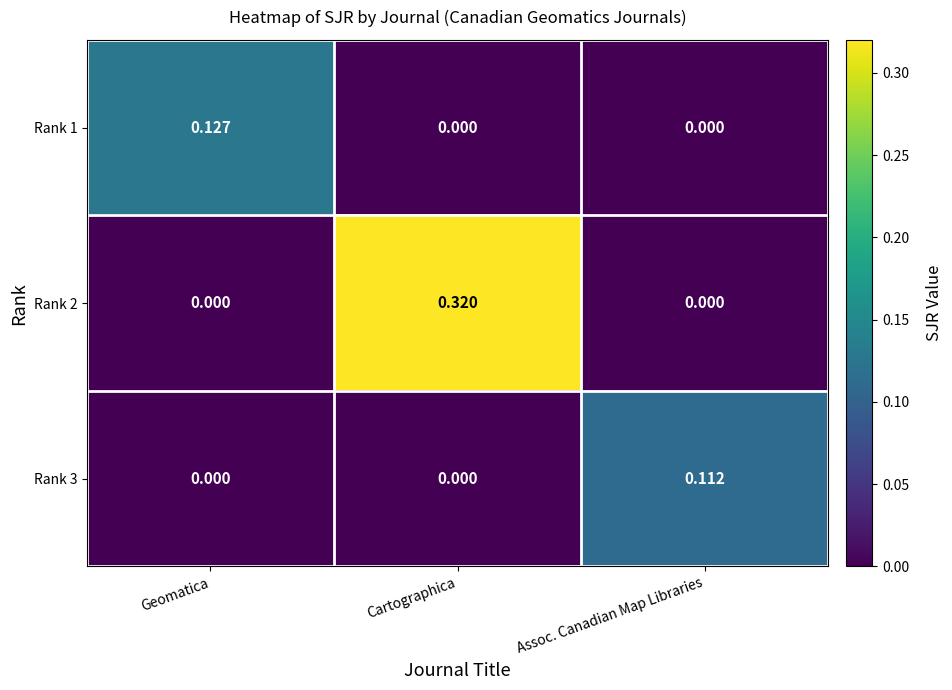

List the series in order of their peak value, lowest first.

Rank 3, Rank 1, Rank 2